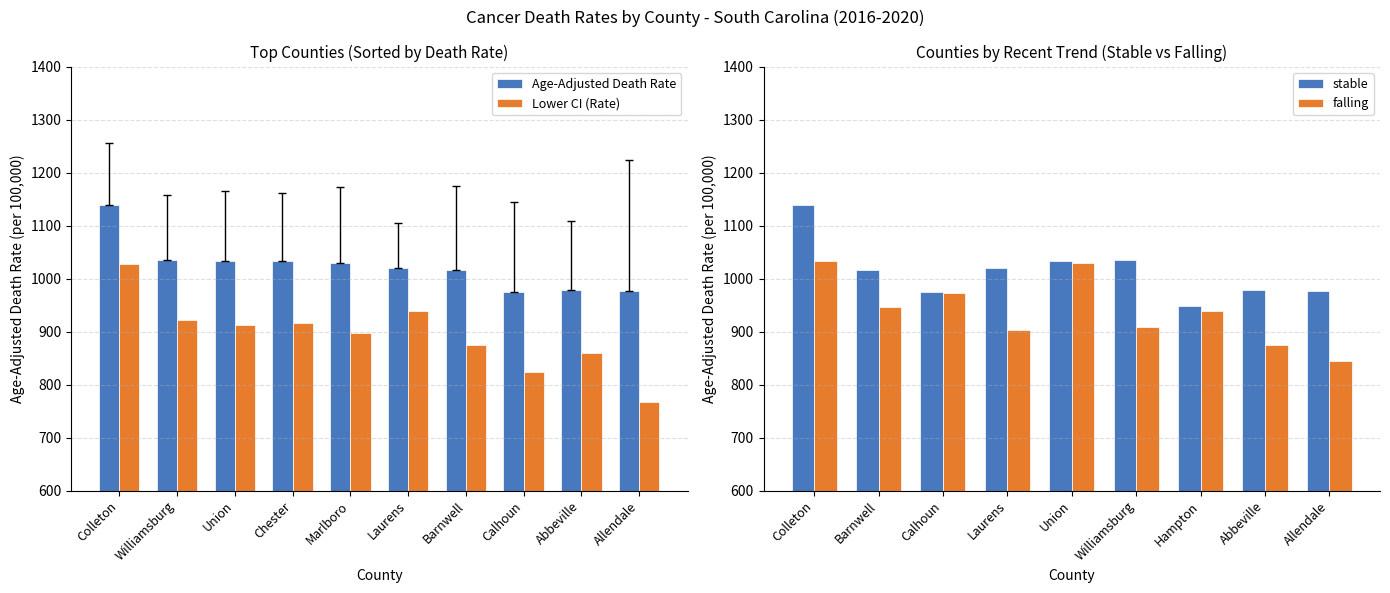

The Age-Adjusted Death Rate series shows 451.2 at Barnwell. True or false?

False